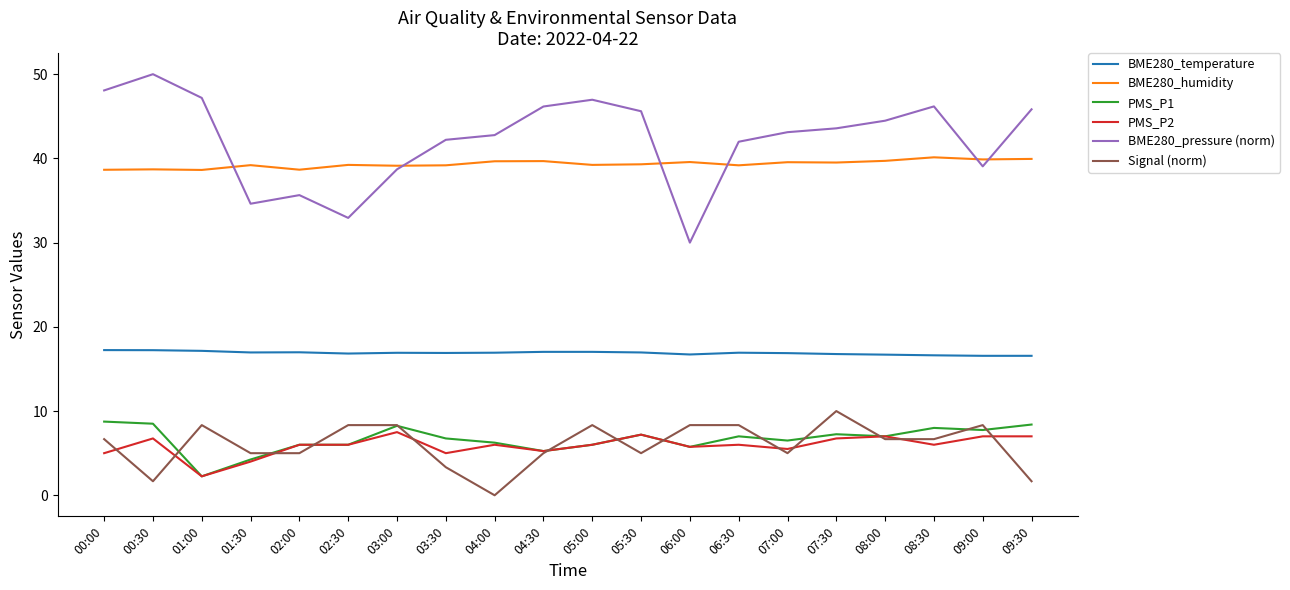

At 08:30, list the series in order from smallest to largest.

PMS_P2, Signal (norm), PMS_P1, BME280_temperature, BME280_humidity, BME280_pressure (norm)